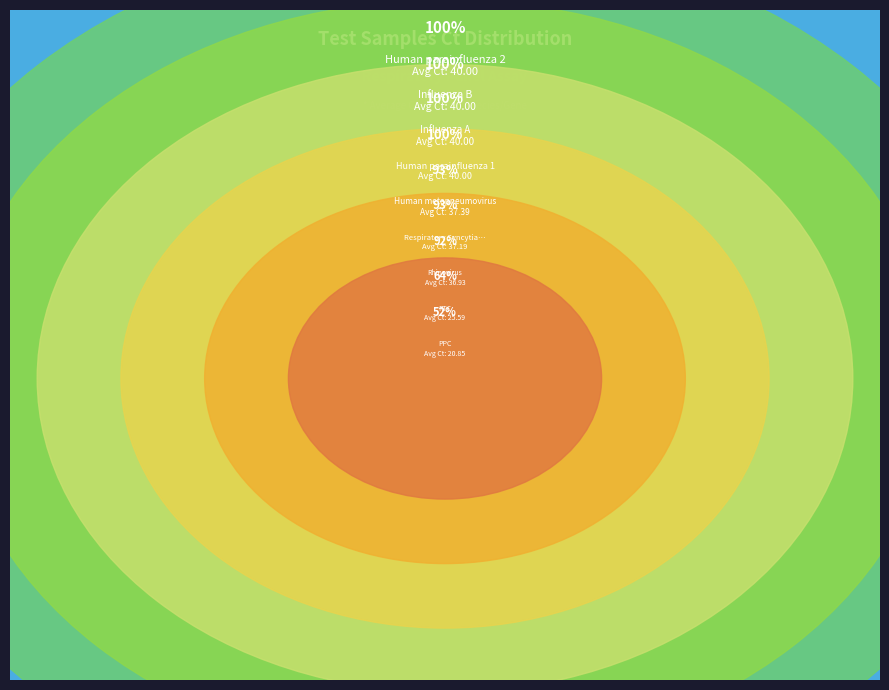

Is there a majority slice in this chart?

No